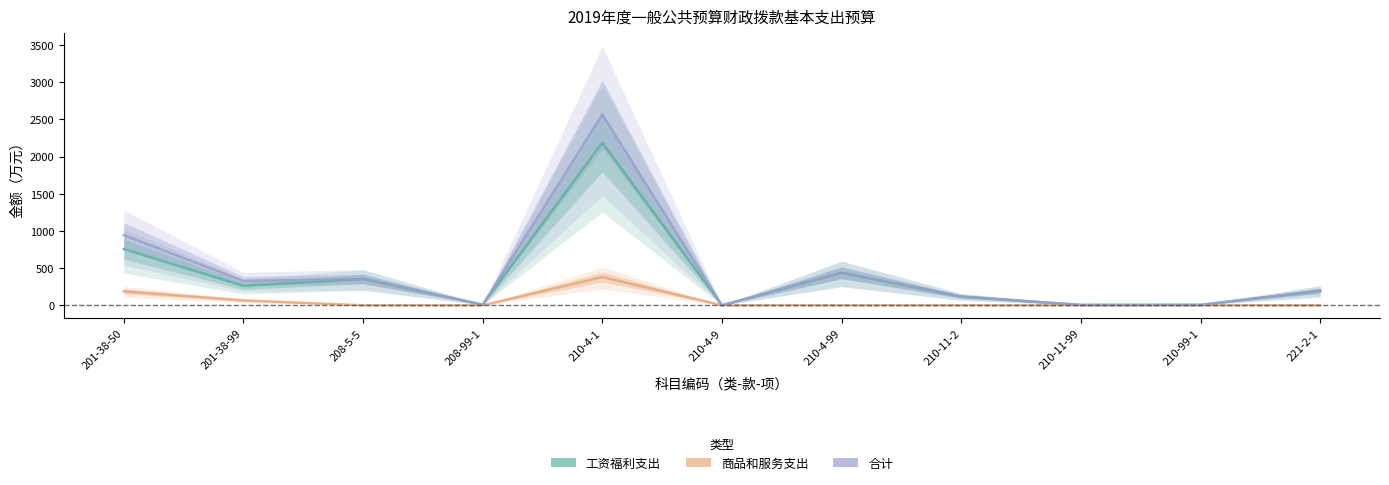

The 合计 series shows 484.1 at 208-5-5. True or false?

False